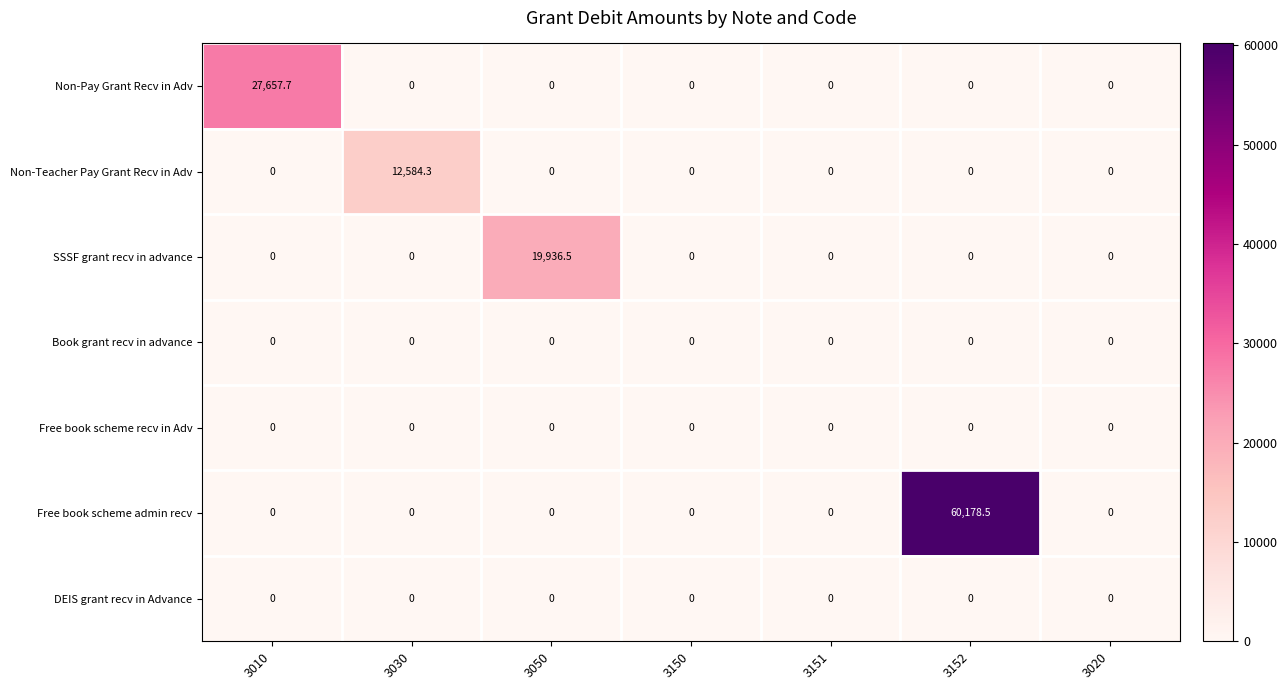

What is the total value across all series at 3030?

12584.3